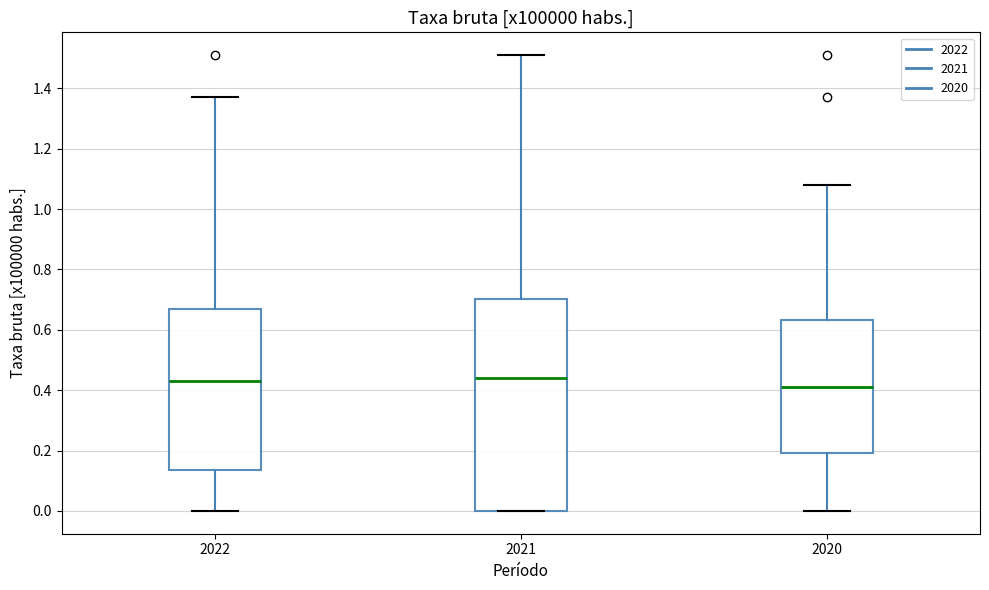

Which box's median line is the lowest?

2020